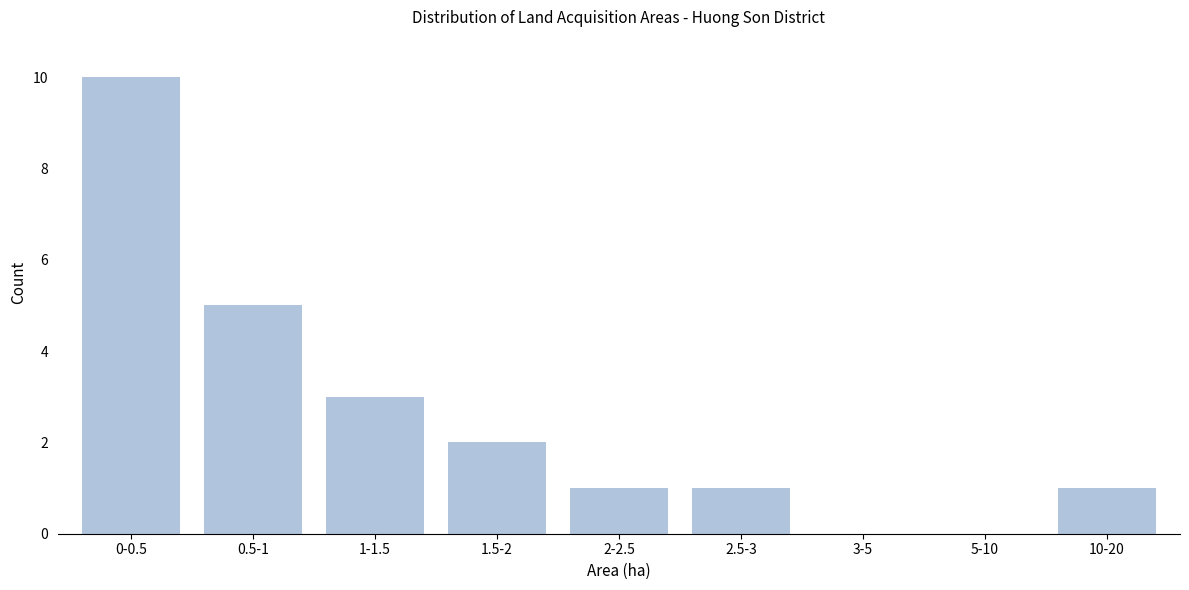

Reading left to right, transcribe all the data shown in this chart.

0-0.5=10	0.5-1=5	1-1.5=3	1.5-2=2	2-2.5=1	2.5-3=1	3-5=0	5-10=0	10-20=1